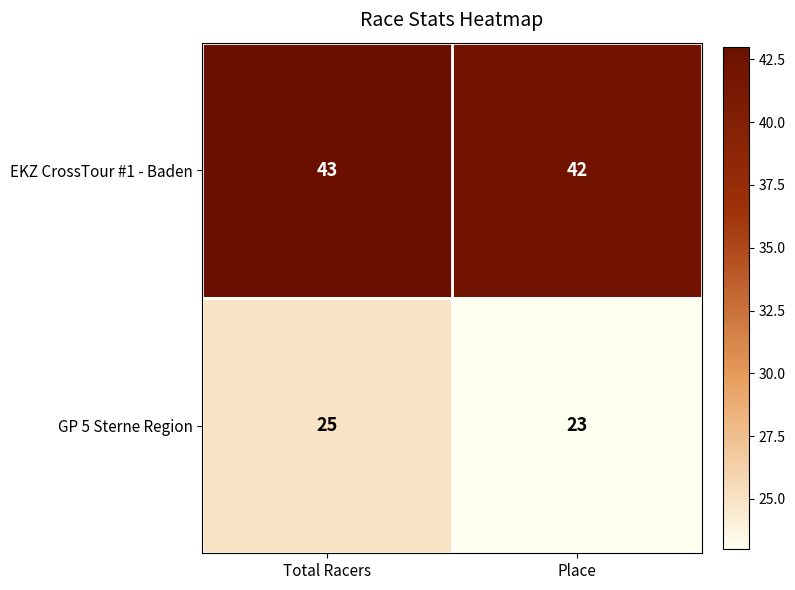

What is the approximate value of EKZ CrossTour #1 - Baden at Total Racers?

43